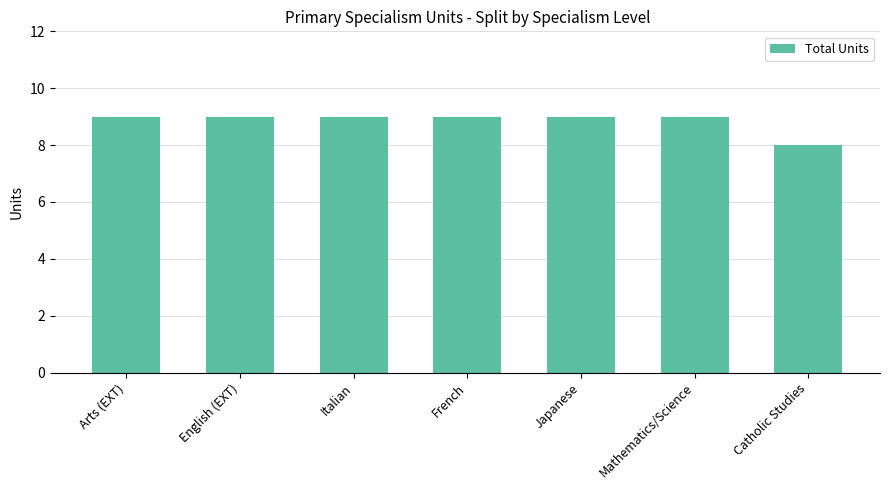

What position from the left is Italian?

3